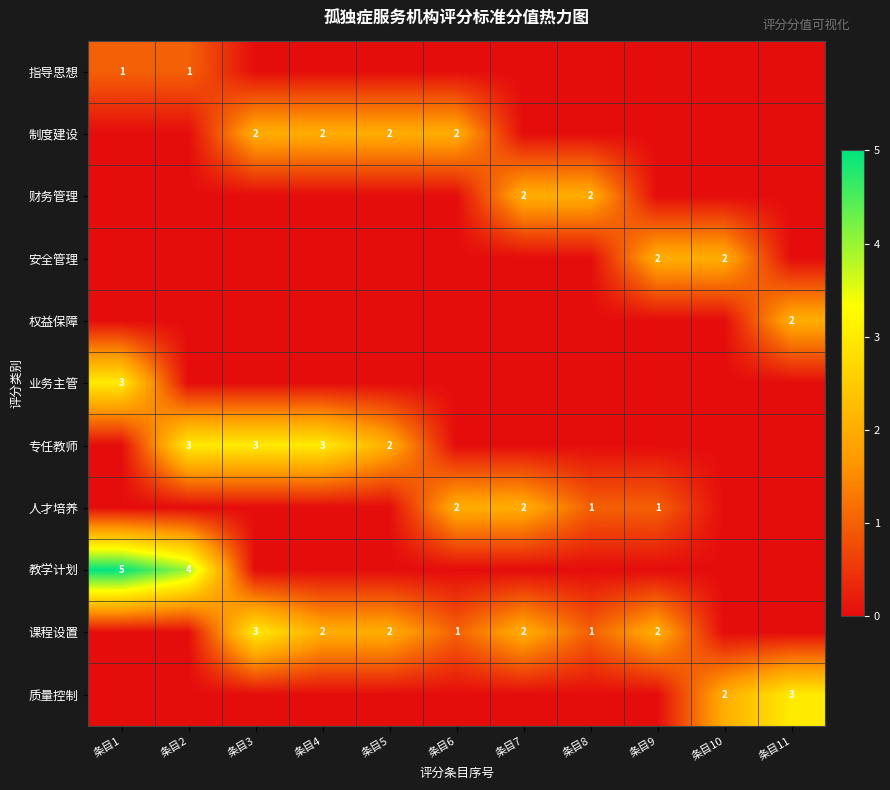

What is the difference between the highest and lowest values at 条目5?

2